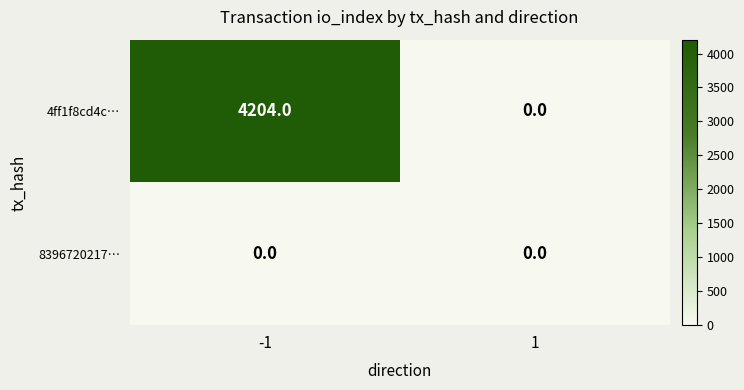

Between -1 and 1, which series saw the biggest shift?

4ff1f8cd4c…